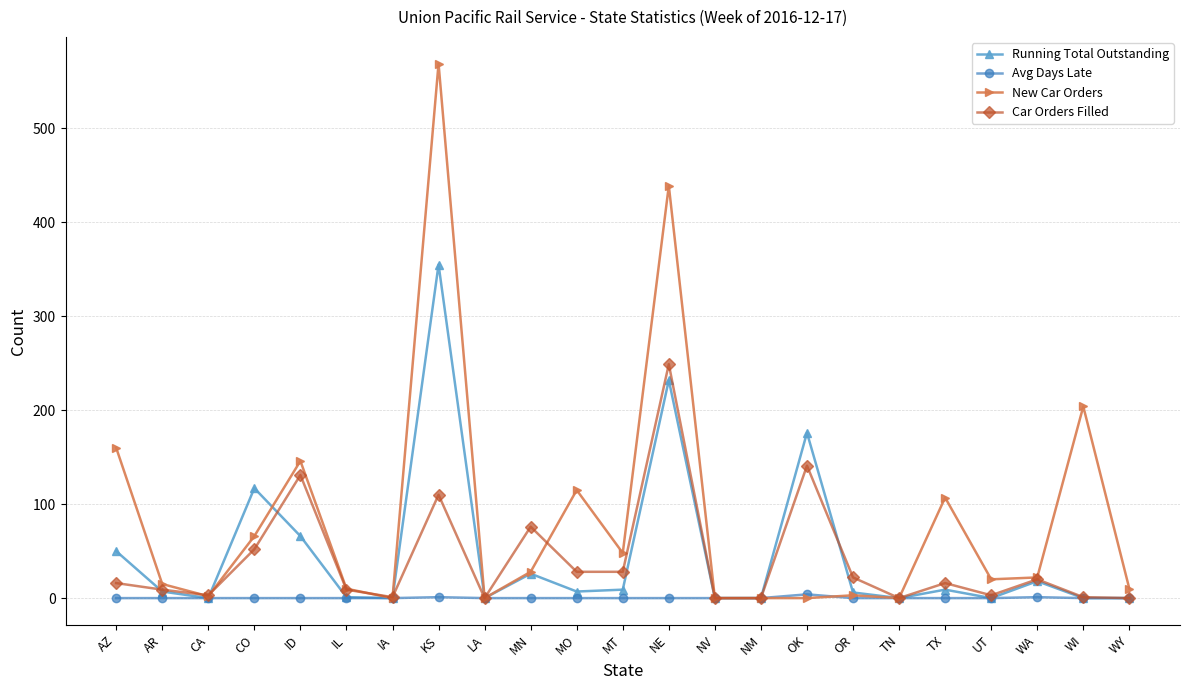

What is the label of the 9th point from the left?

LA